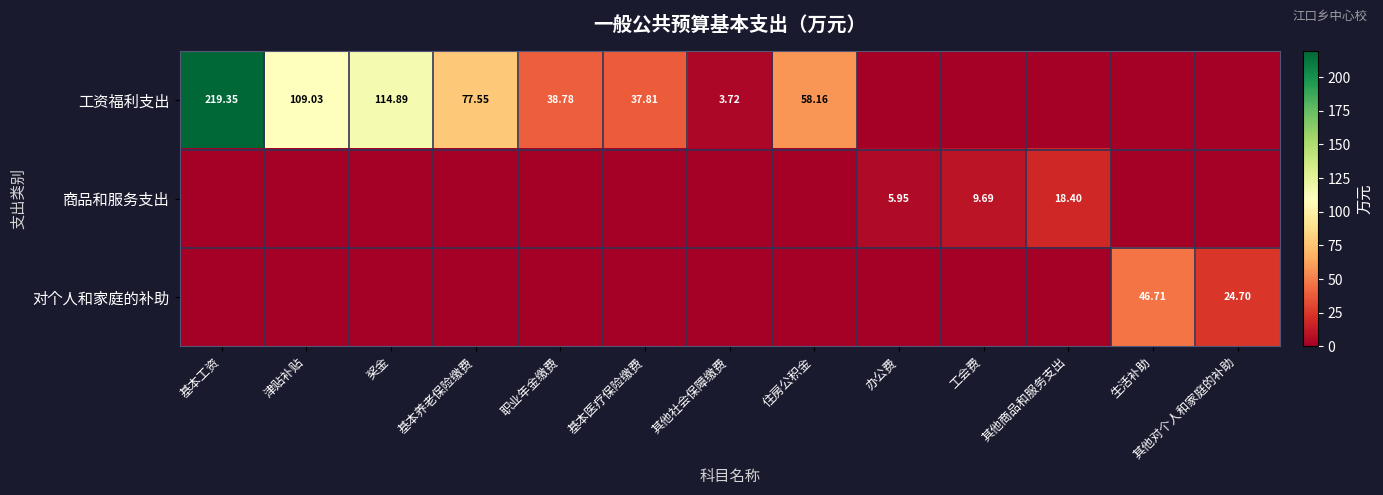

List the labels in order of 对个人和家庭的补助 value, smallest first.

基本工资, 津贴补贴, 奖金, 基本养老保险缴费, 职业年金缴费, 基本医疗保险缴费, 其他社会保障缴费, 住房公积金, 办公费, 工会费, 其他商品和服务支出, 其他对个人和家庭的补助, 生活补助